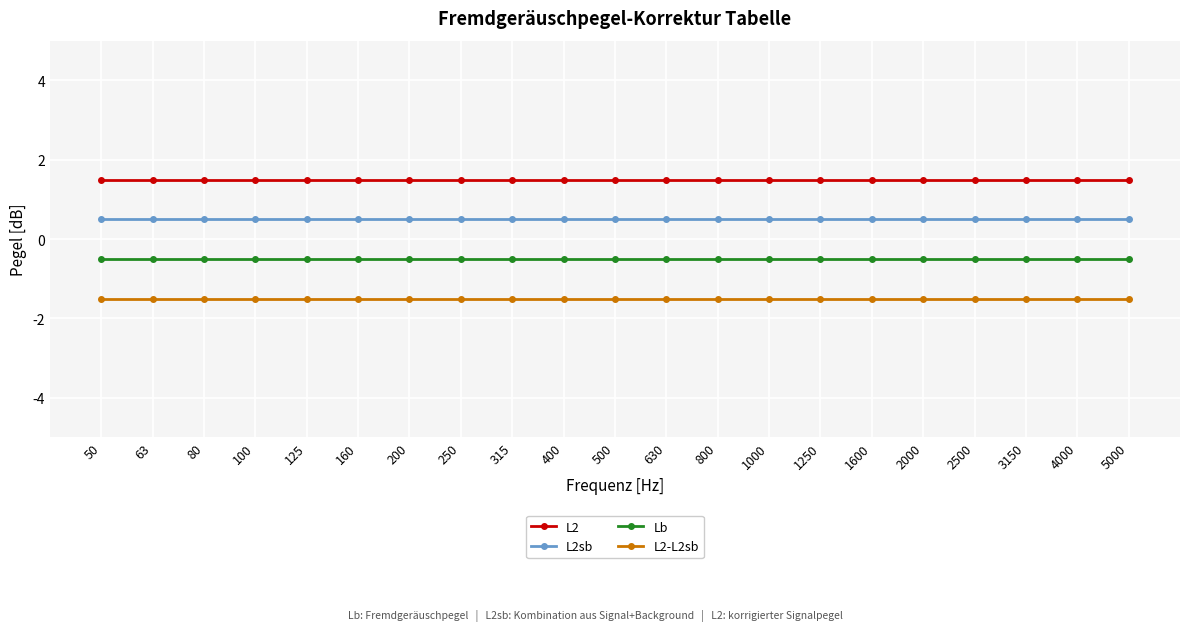

What are all the series names shown in the legend?

L2, L2sb, Lb, L2-L2sb